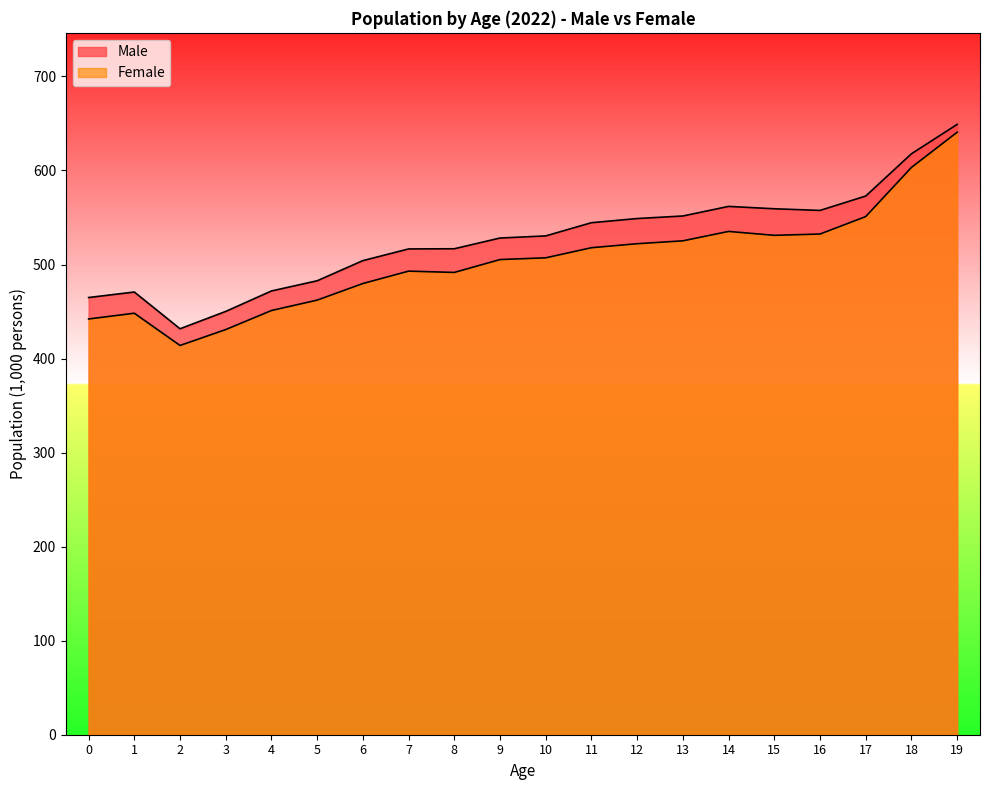

True or false: Male has a value of 544.5 at 11.

True